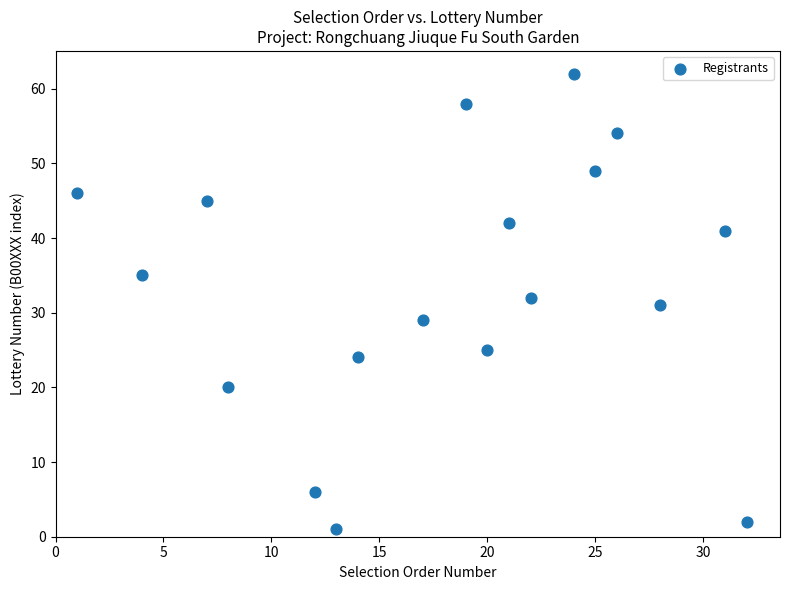

What is the range of Y values (max minus min)?

61